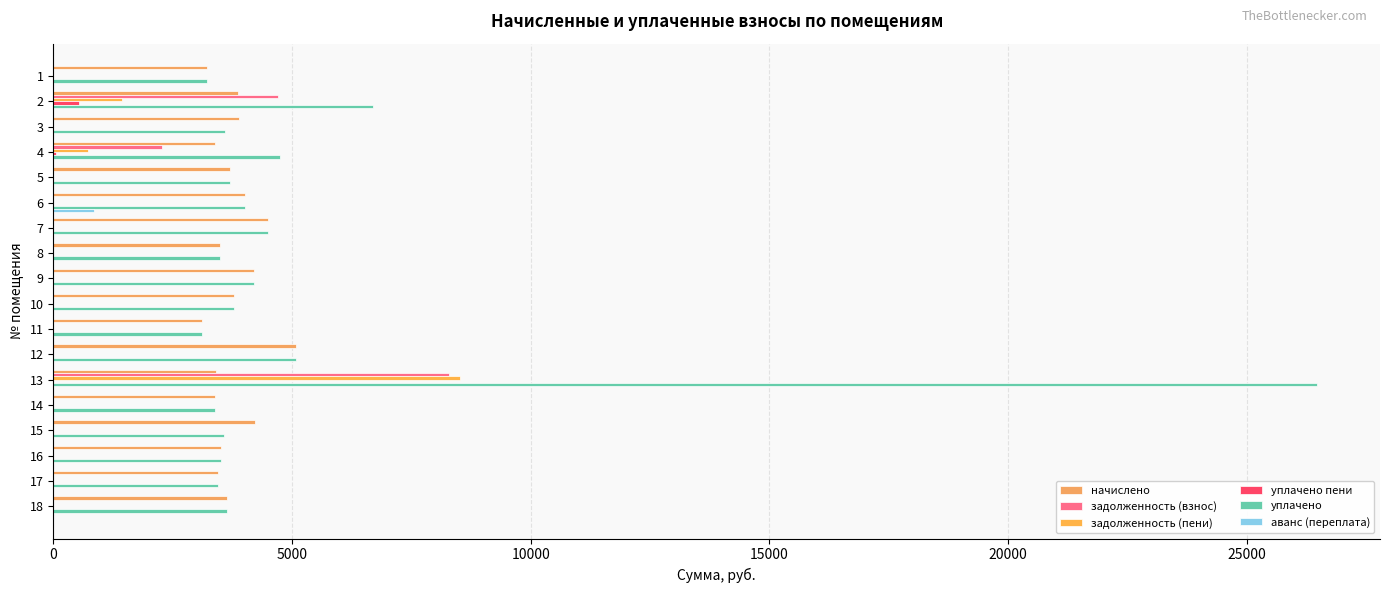

What is the total value across all series at 13?

46685.6